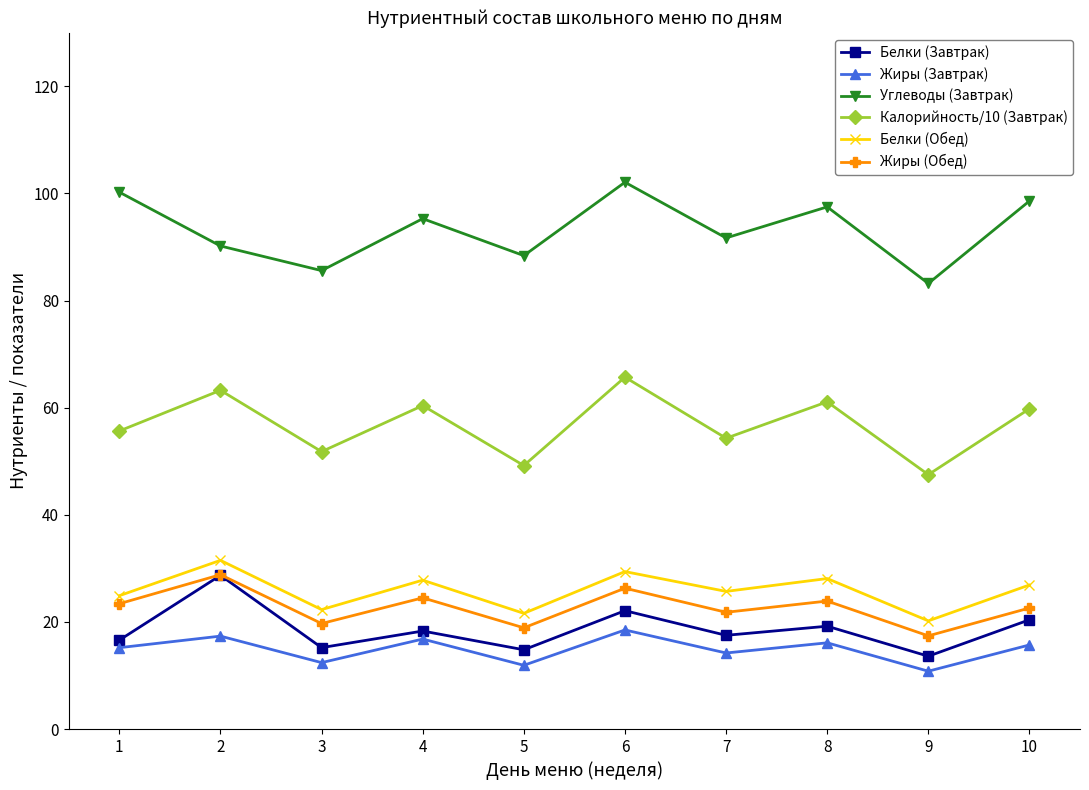

Is the value of Белки (Завтрак) at 3 greater than the value of Жиры (Завтрак) at 3?

Yes